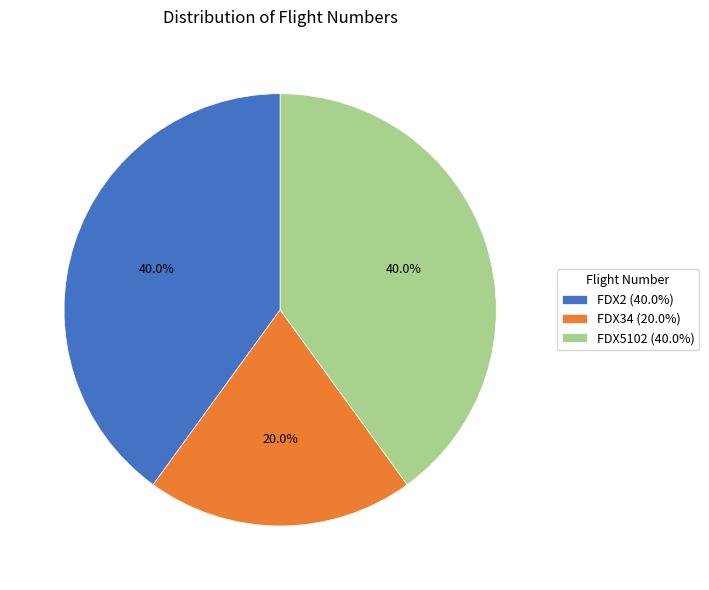

What percentage is the FDX2 slice, to the nearest percent?

40%